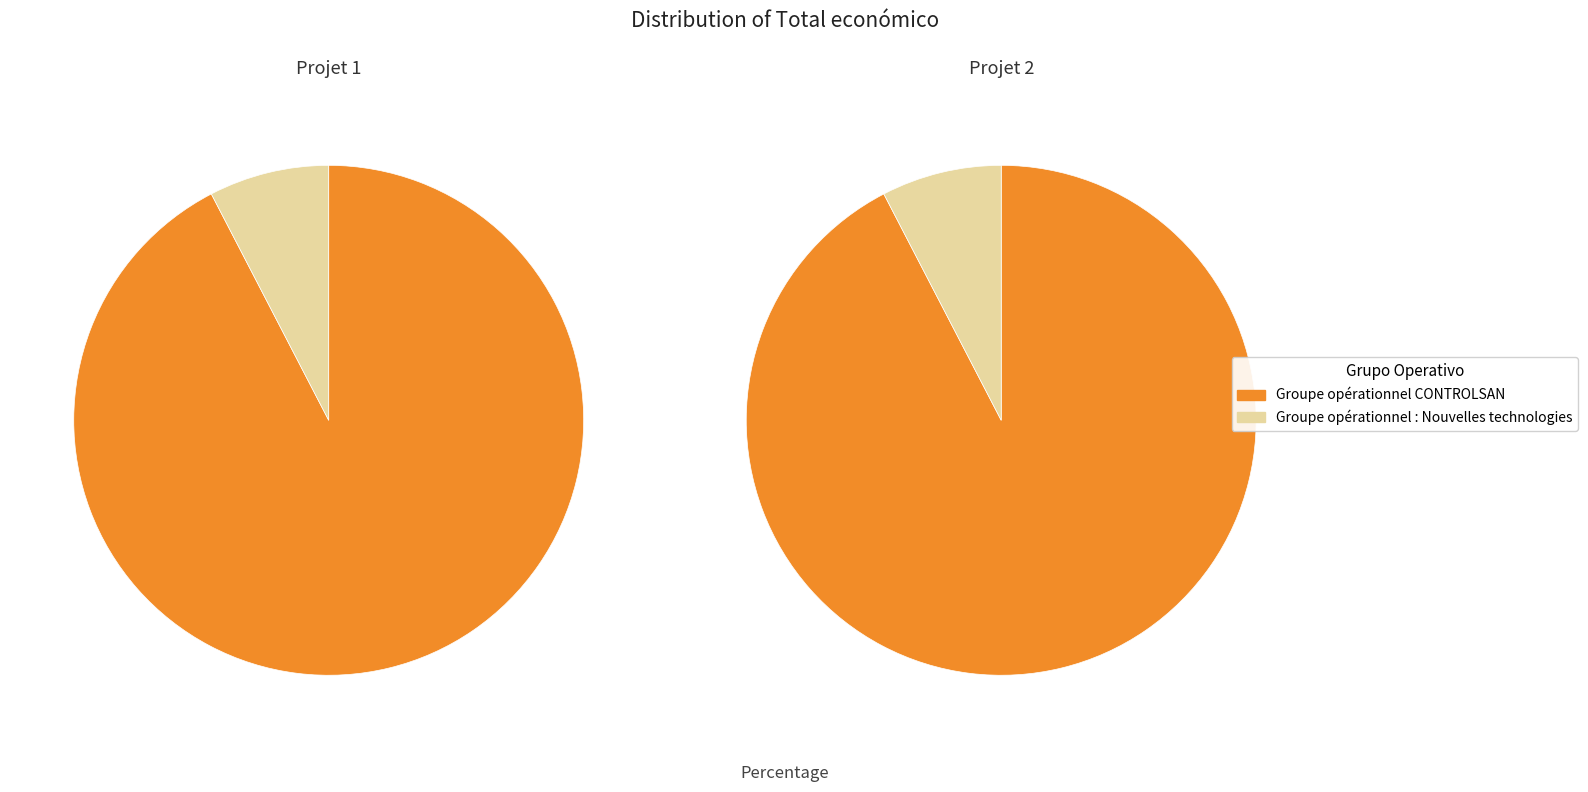

Which slice represents more than half of the pie?

Groupe opérationnel CONTROLSAN